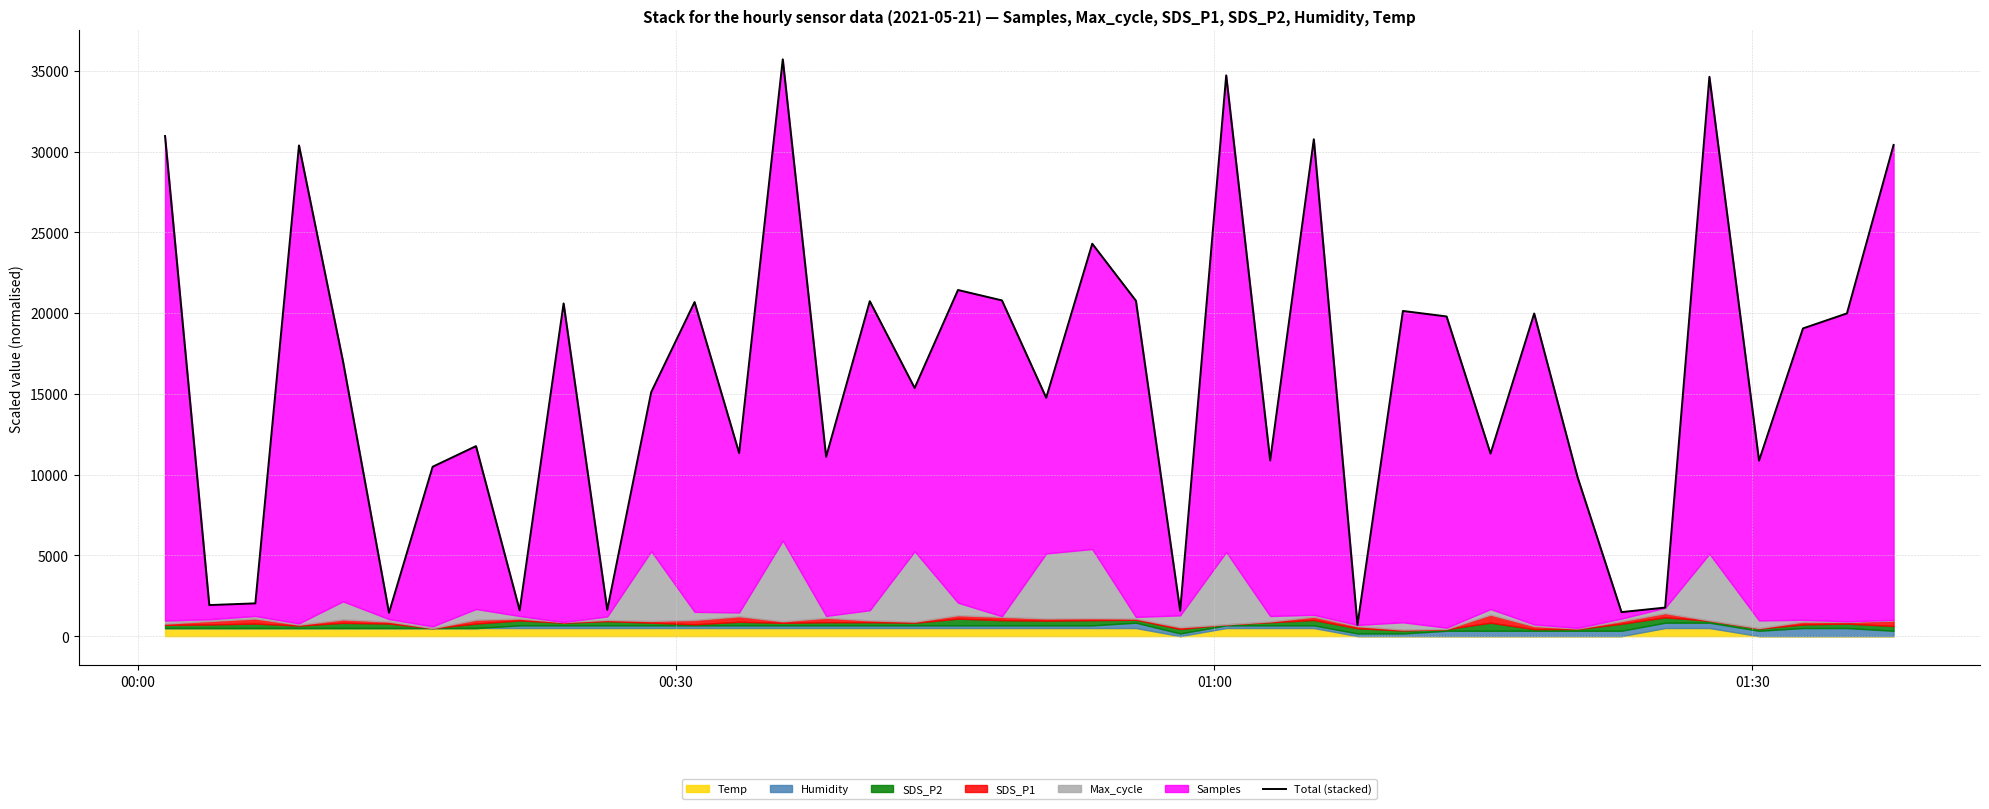

How many data points are less than 17030?

20